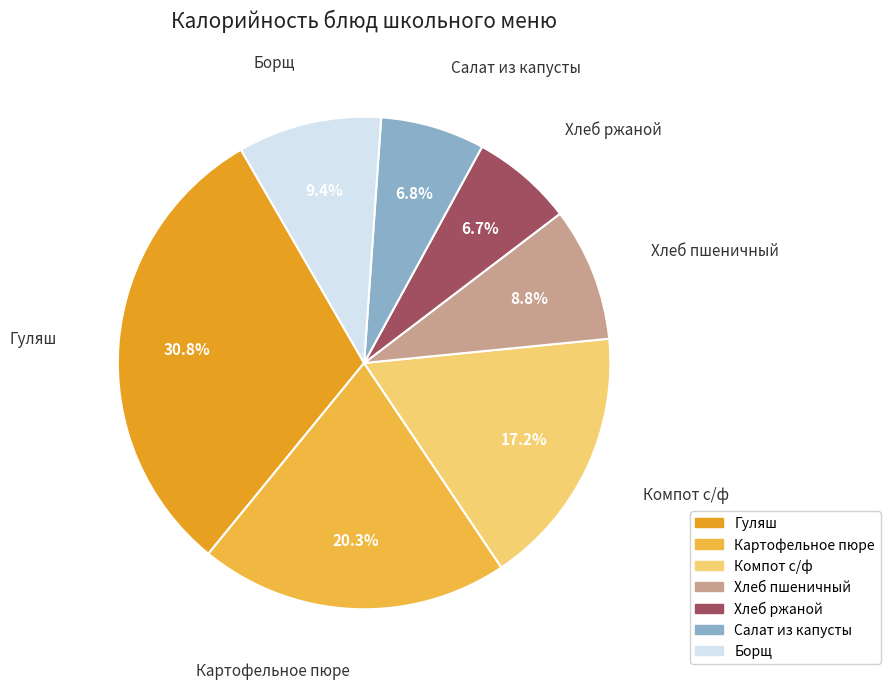

True or false: Гуляш accounts for 25% of the total.

False